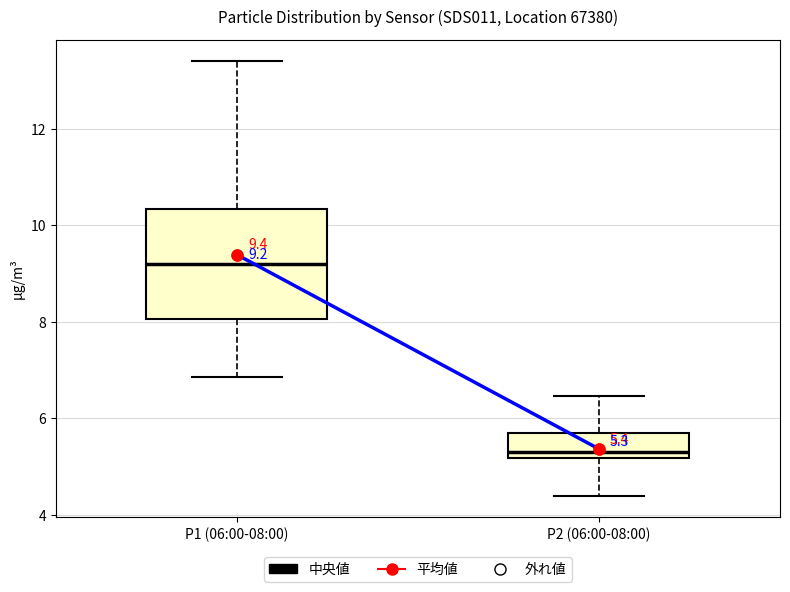

Comparing the boxes themselves (not the whiskers), which one is the tallest?

P1 (06:00-08:00)